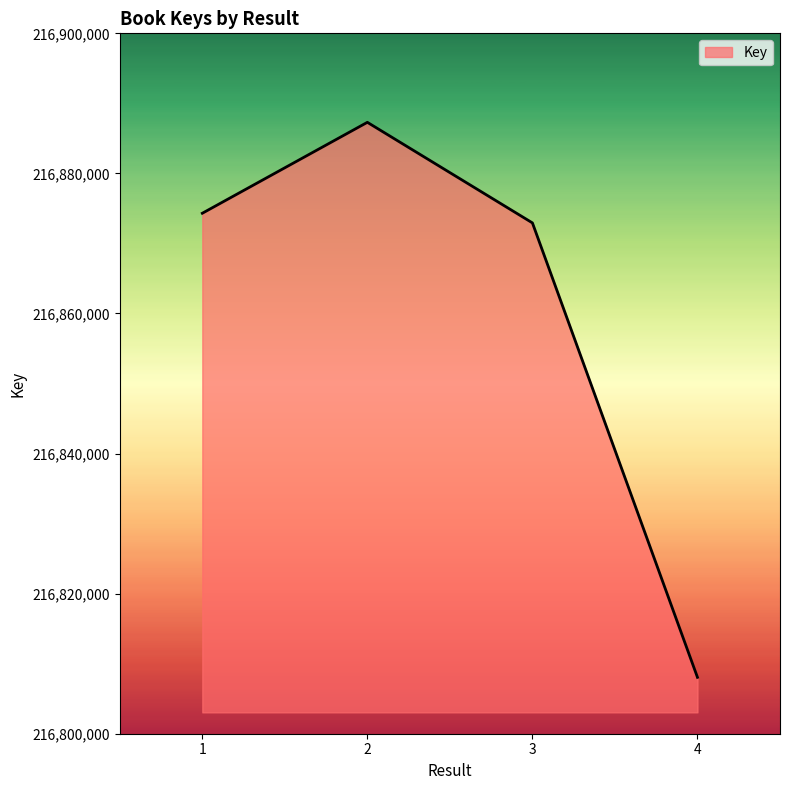

At which category does the chart reach its peak across all series?

2